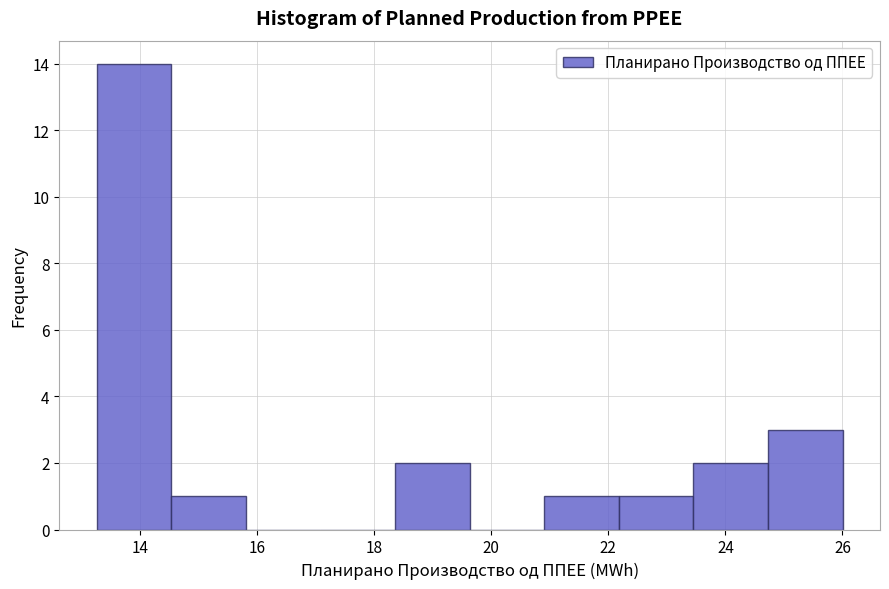

Reading left to right, list every bar in this chart as the range it spans on the x-axis followed by its height. Neither the bar edges nor the heights are printed on the chart, so give them approximately, as read against the axes.

13.2 to 14.6: 14
14.6 to 15.8: 1
15.8 to 17.0: 0
17.0 to 18.4: 0
18.4 to 19.6: 2
19.6 to 21.0: 0
21.0 to 22.2: 1
22.2 to 23.4: 1
23.4 to 24.8: 2
24.8 to 26.0: 3